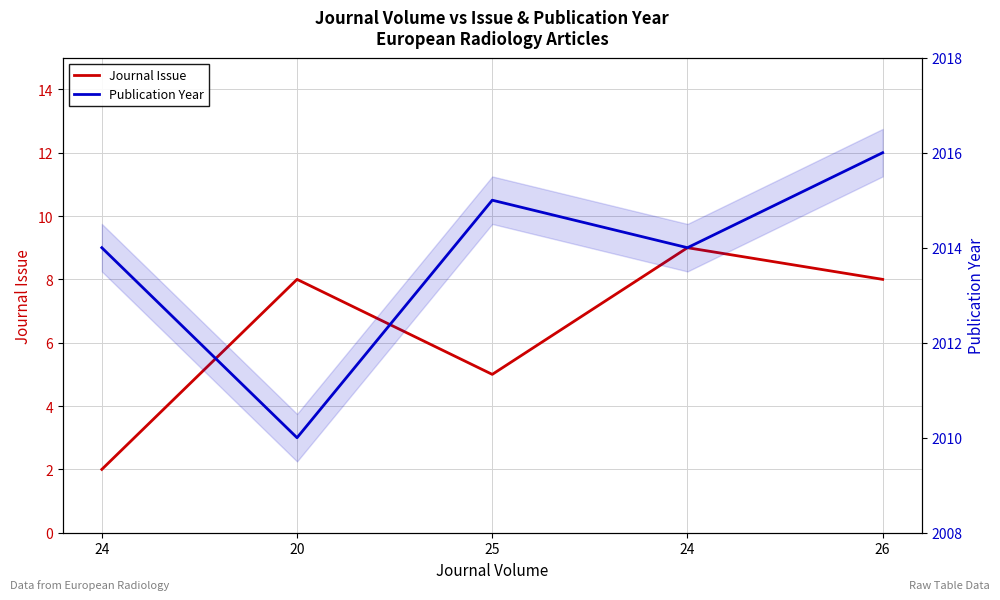

True or false: Publication Year and Journal Issue cross at least once.

False